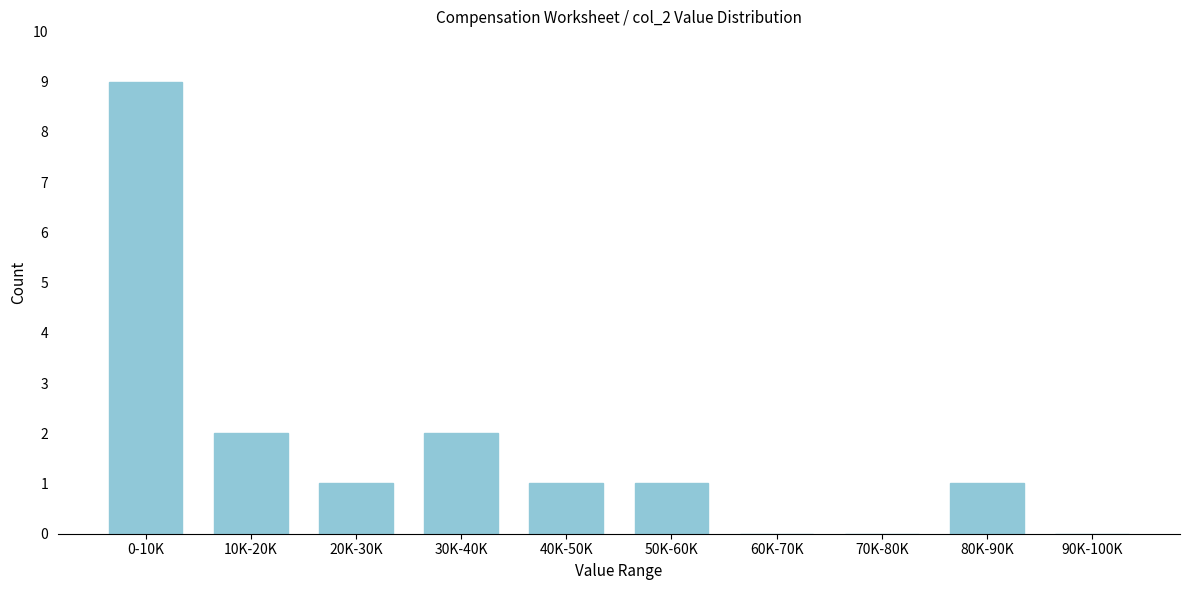

Reading left to right, transcribe all the data shown in this chart.

0-10K=9	10K-20K=2	20K-30K=1	30K-40K=2	40K-50K=1	50K-60K=1	60K-70K=0	70K-80K=0	80K-90K=1	90K-100K=0